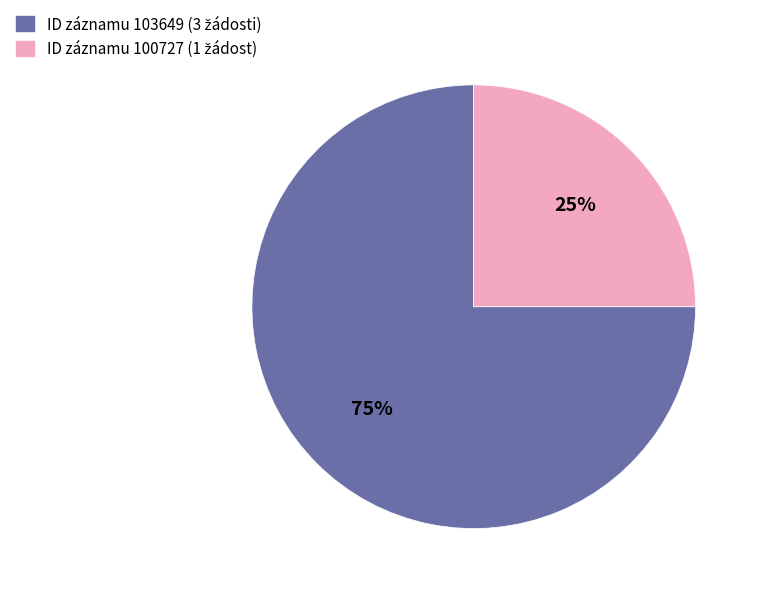

Is there a majority slice in this chart?

Yes